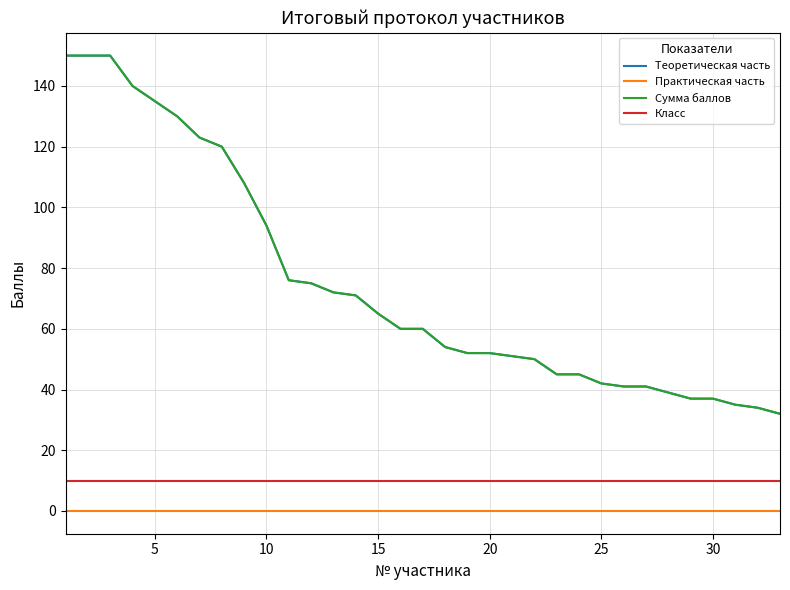

Does the chart display data point markers on the line(s)?

No